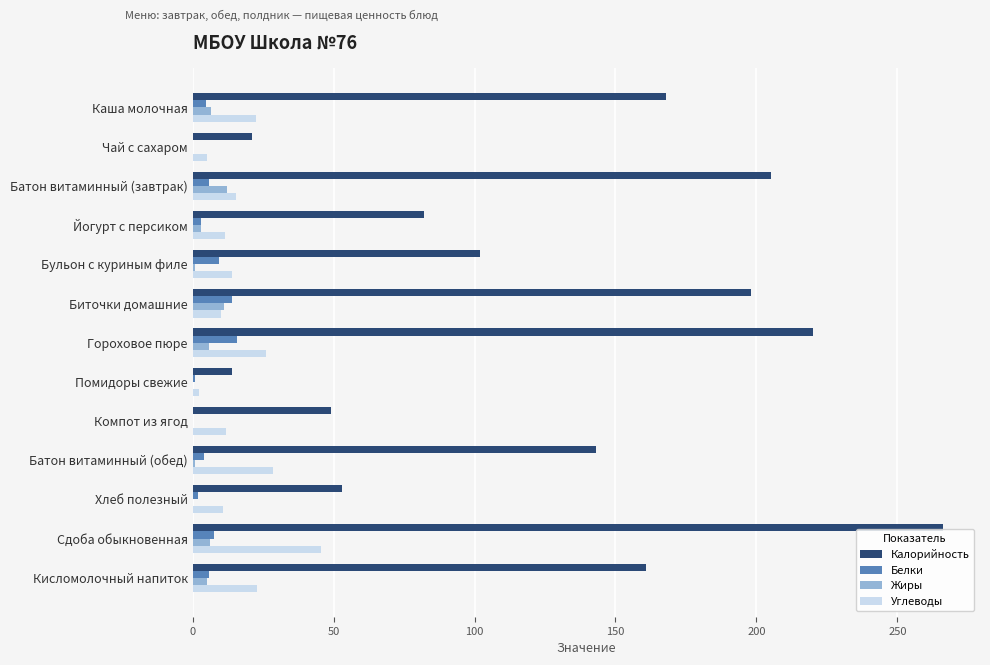

Is the value of Углеводы at Сдоба обыкновенная greater than the value of Калорийность at Кисломолочный напиток?

No